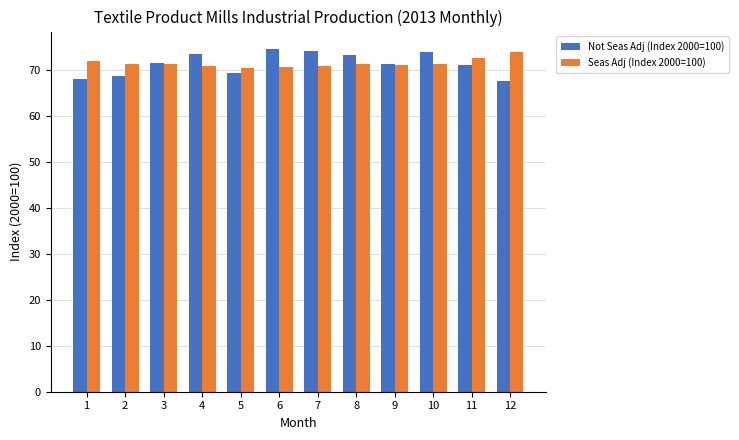

How many groups of bars are there?

12